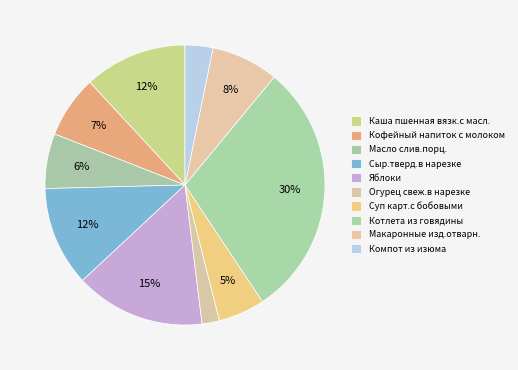

To the nearest percent, what is the average slice percentage?

10%